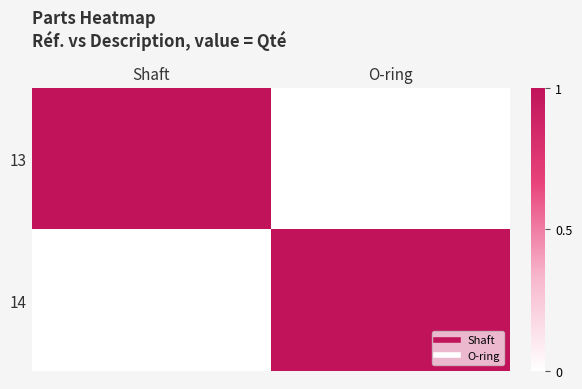

Reading left to right, extract all data points from this chart.

13: Shaft=1	O-ring=0
14: Shaft=0	O-ring=1